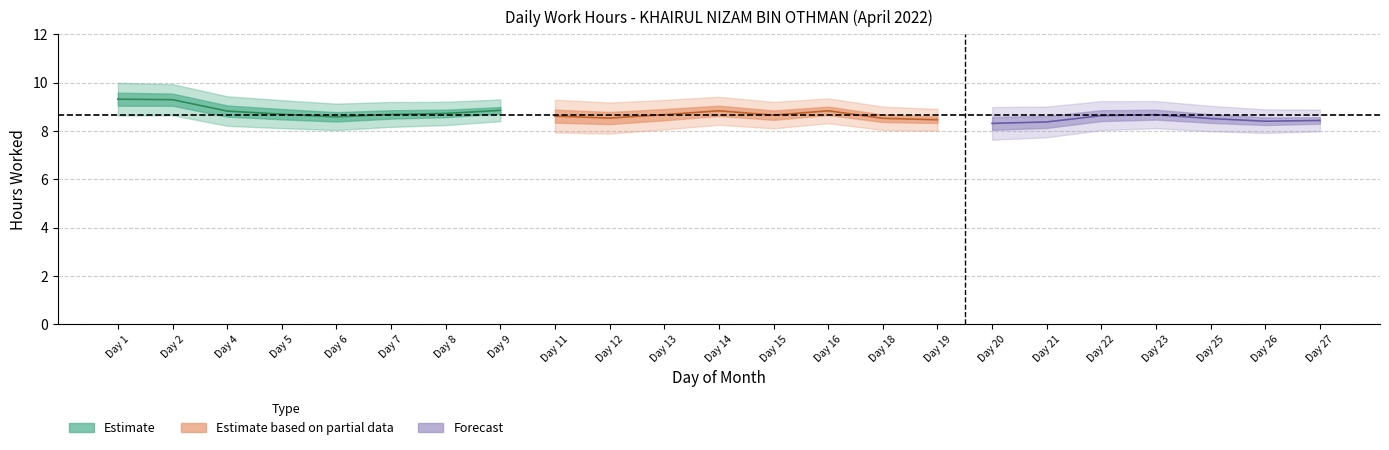

Does the chart display data point markers on the line(s)?

No